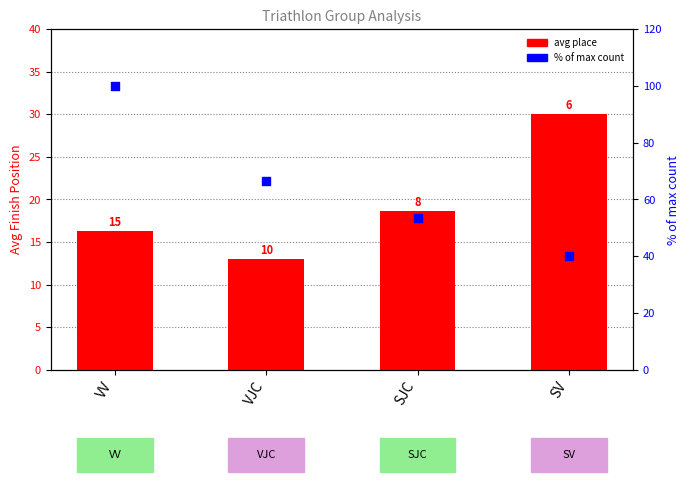

At how many categories does at least one series exceed 18?

4